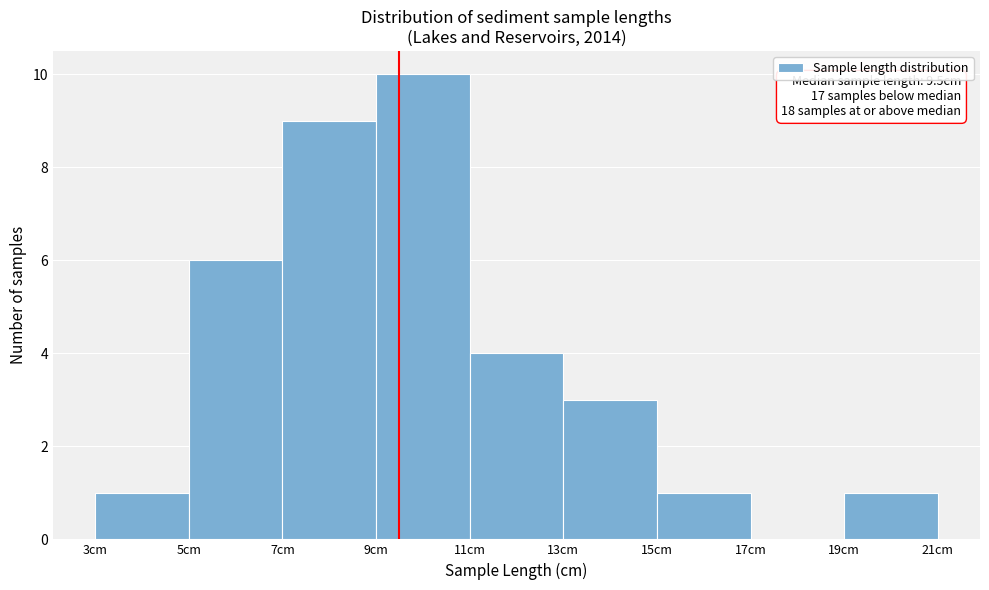

Over which range of the x-axis is the bar tallest?

9 to 11